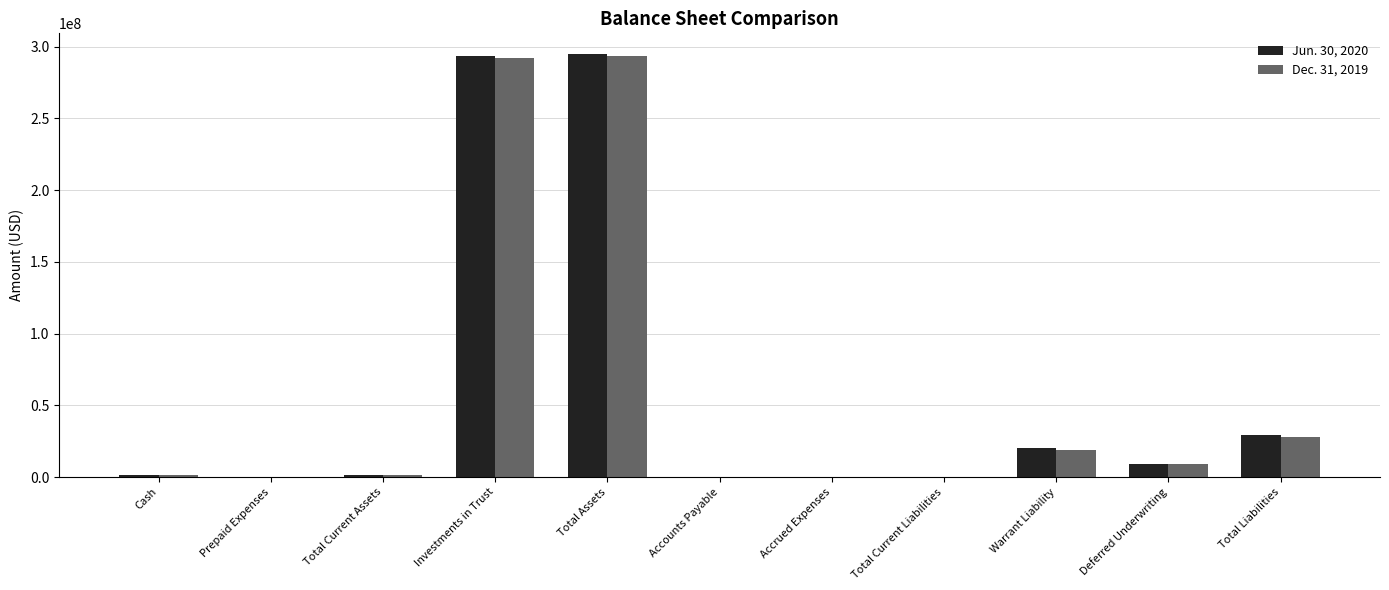

How many groups of bars are there?

11